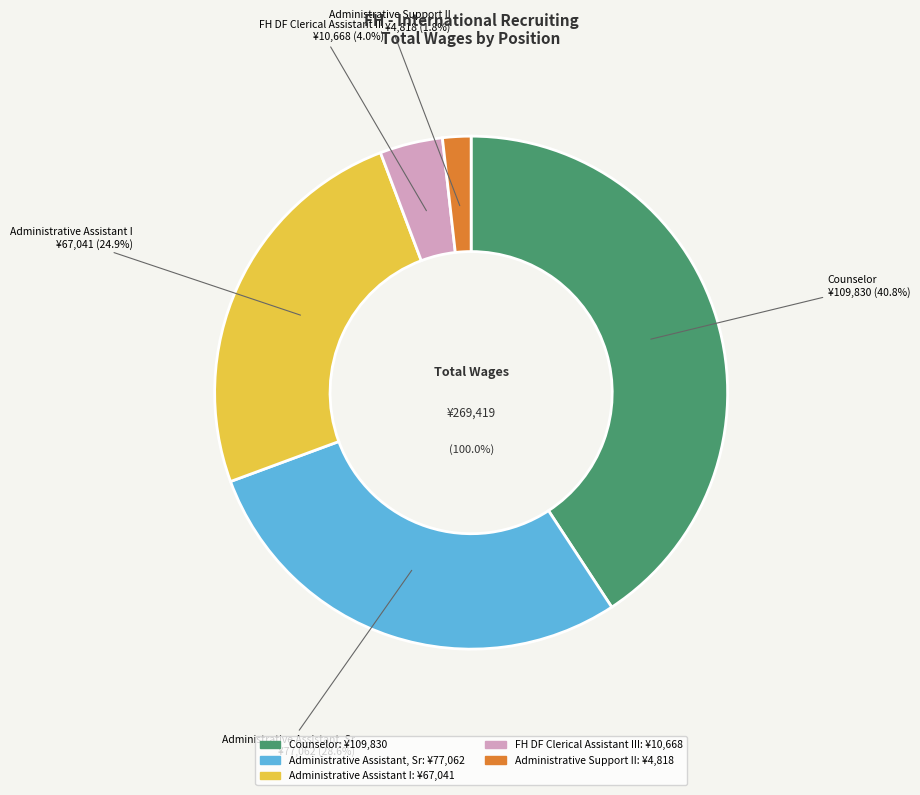

Is there any slice that represents more than half of the pie?

No